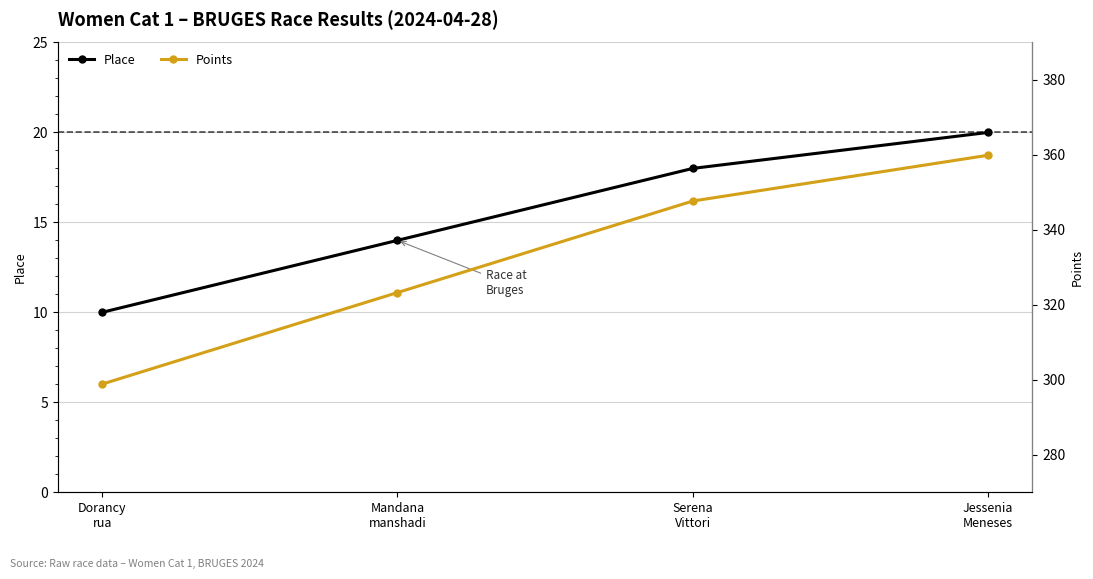

What is the sum of the Place values at Jessenia
Meneses and Dorancy
rua?

30